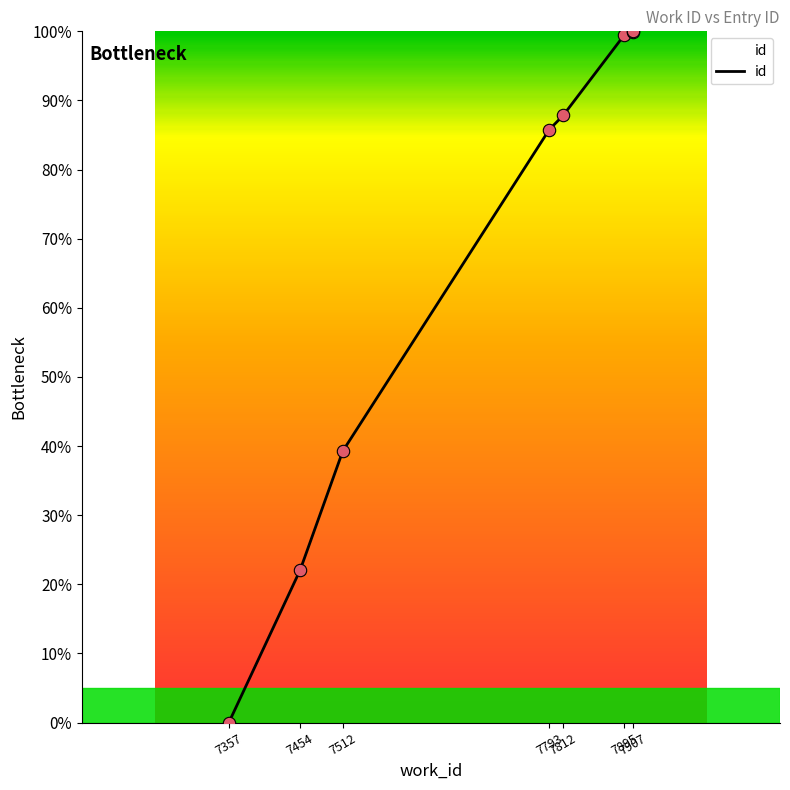

Between 7895 and 7907, which is larger?

7907